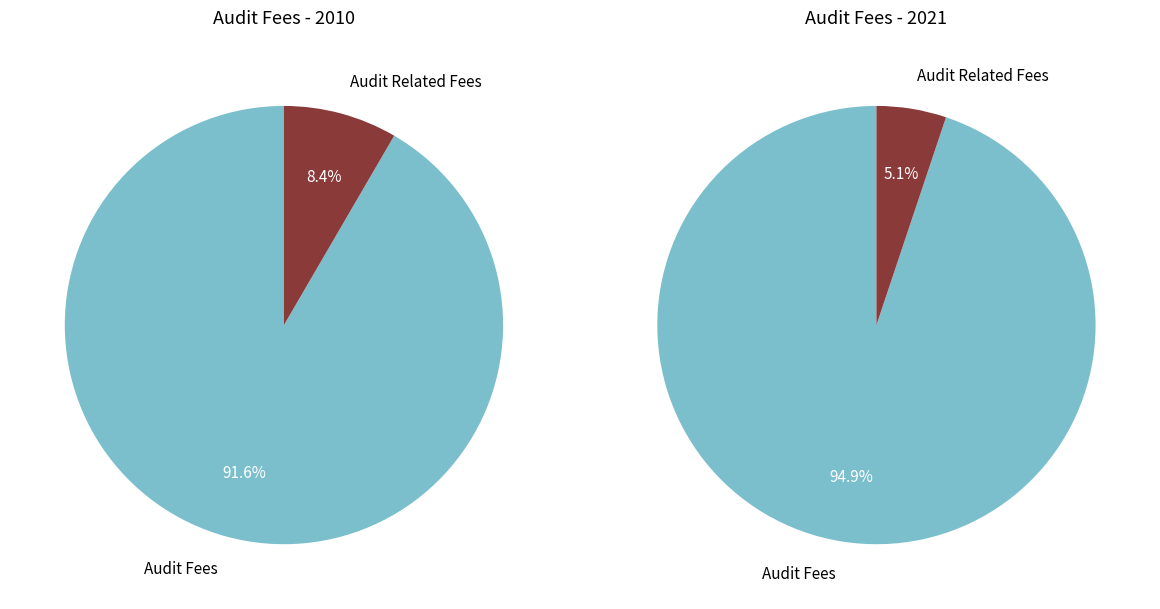

Which category has the smallest portion of the pie?

Audit Related Fees